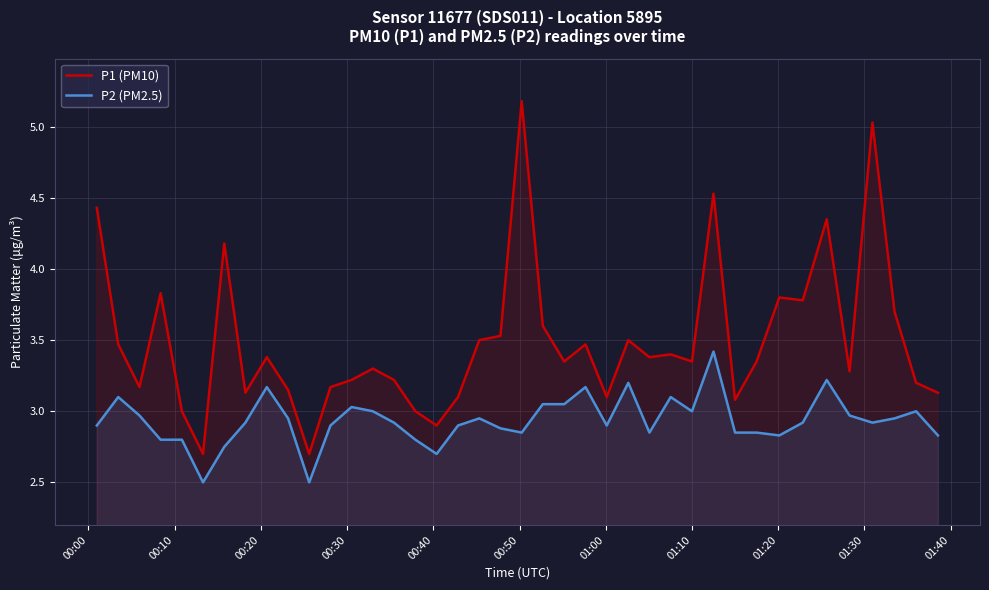

What is the value of the P2 (PM2.5) point at the 15th from the left?

2.9